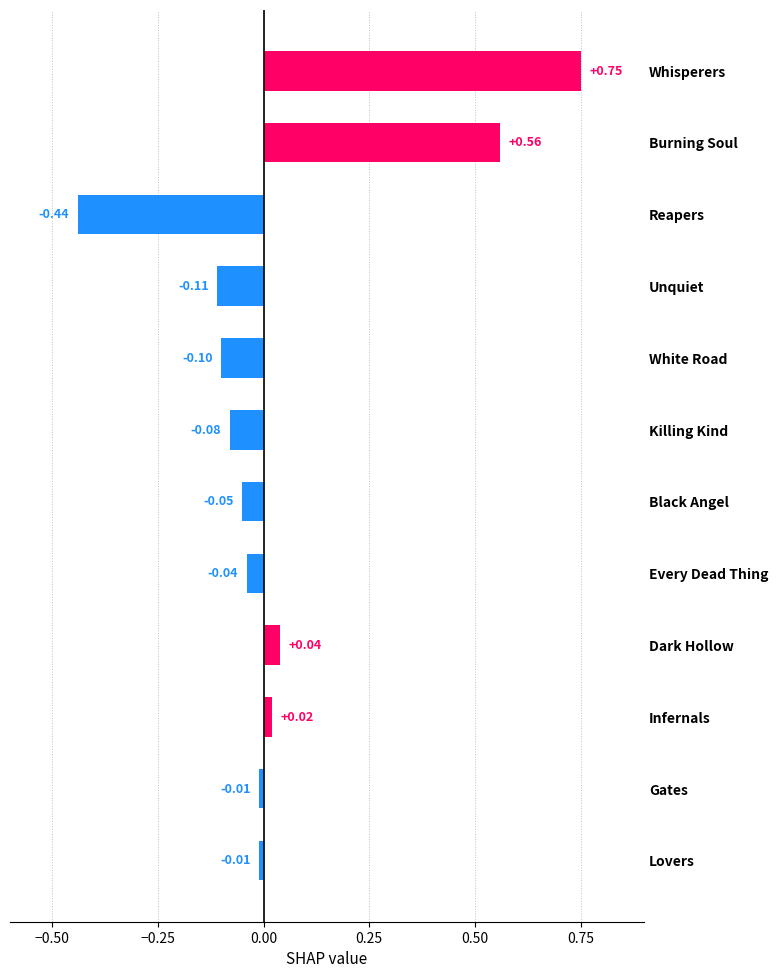

What is the difference between the second highest and second lowest values?

0.7